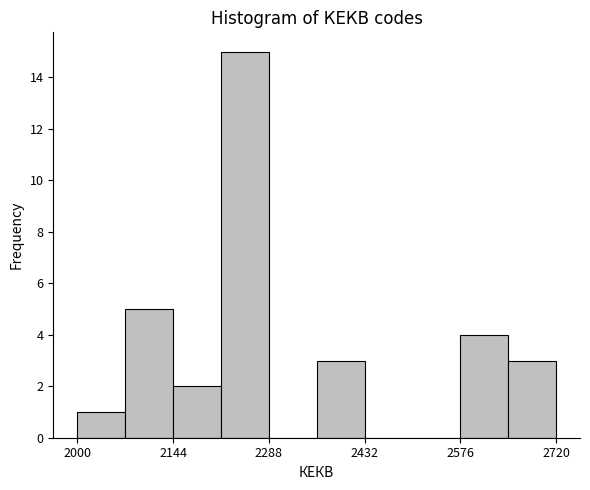

Read against the x-axis, roughly where is the centre of the tallest bar?

2260